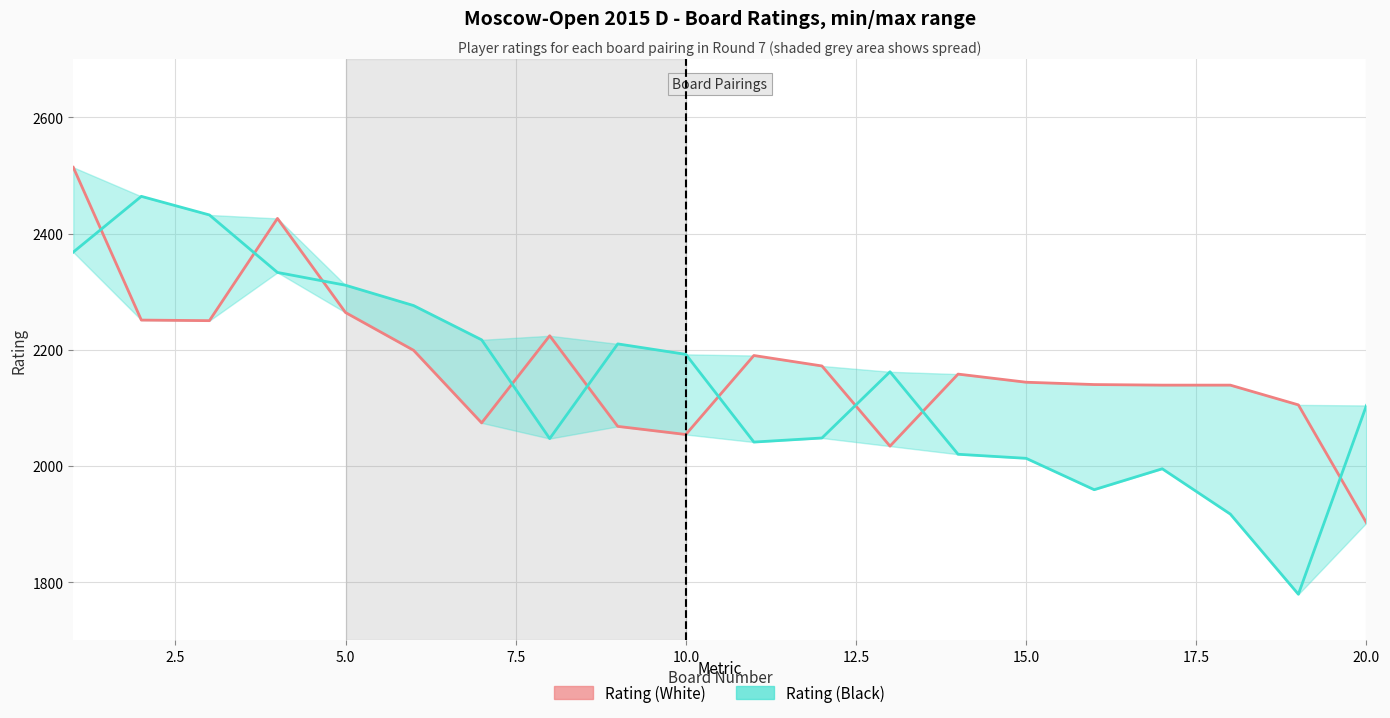

True or false: Rating (Black) has more than 1 points higher than both neighbors.

True